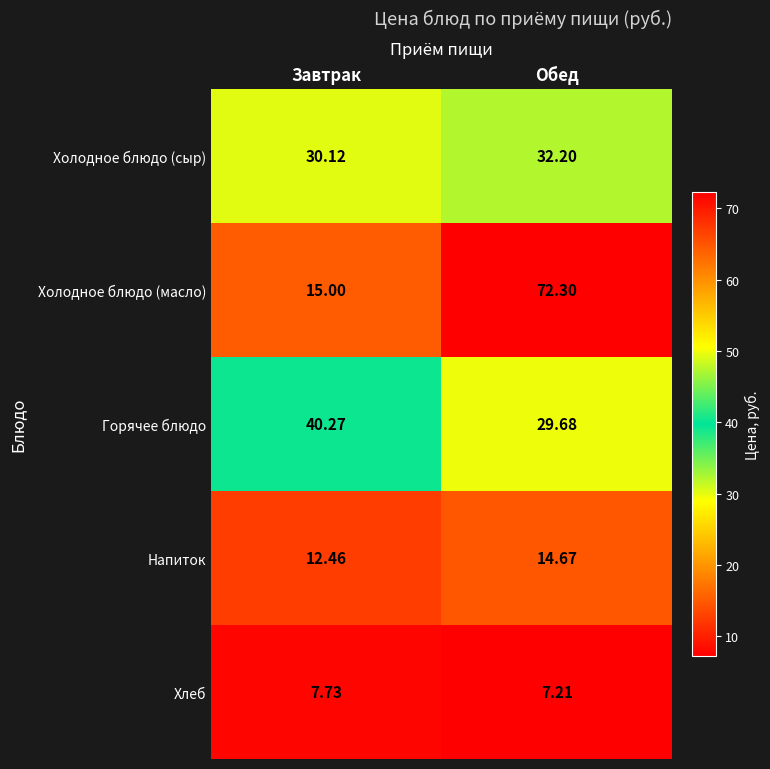

Which series has the widest spread of values?

Холодное блюдо (масло)